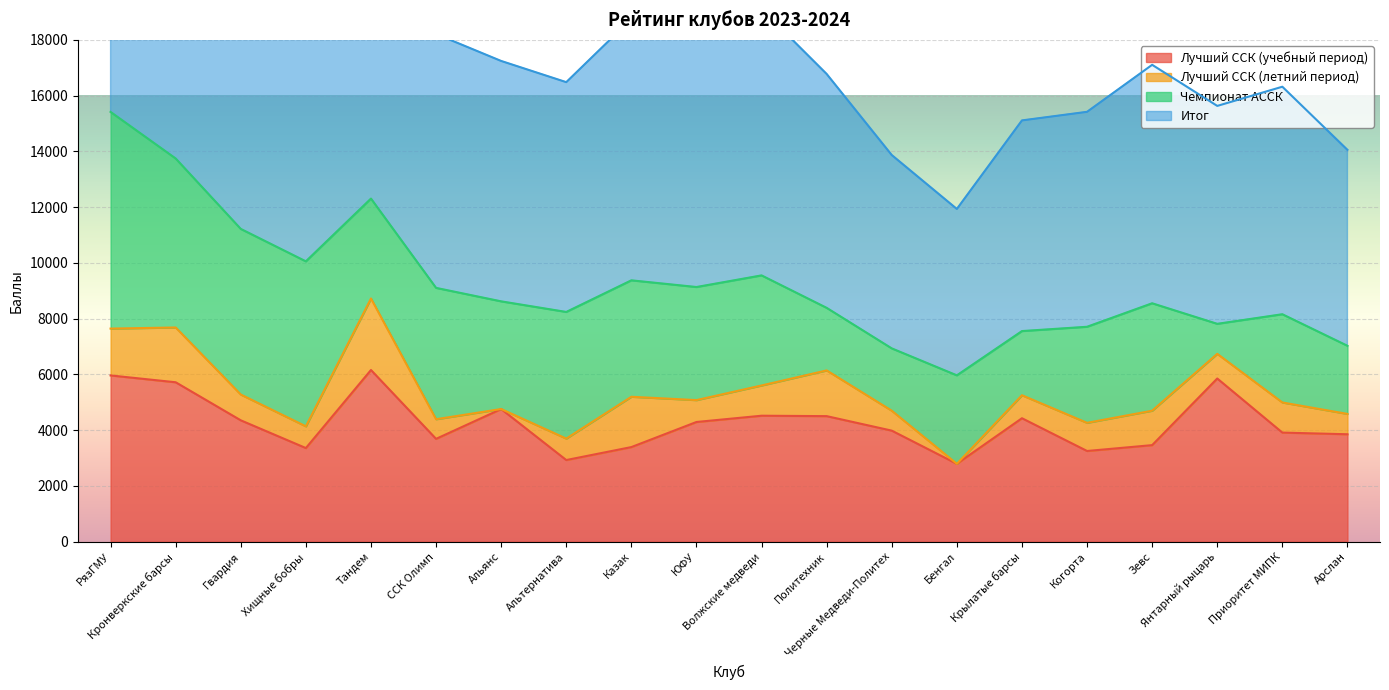

At which label does Итог first exceed 8622?

РязГМУ